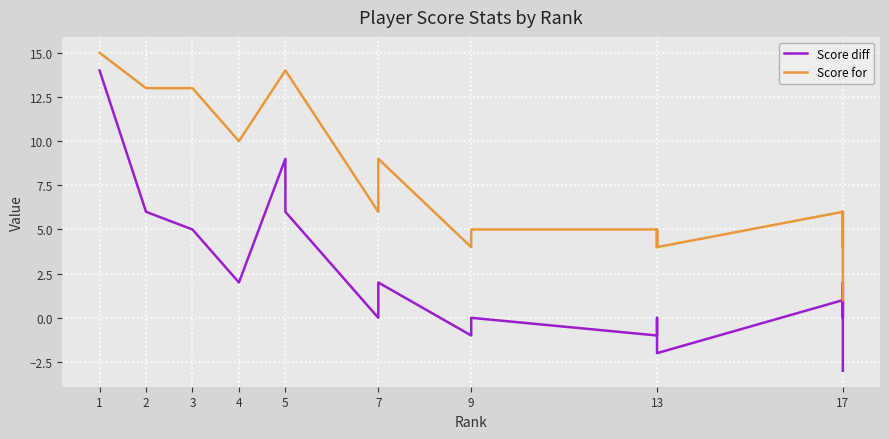

True or false: Score for and Score diff cross at least once.

False